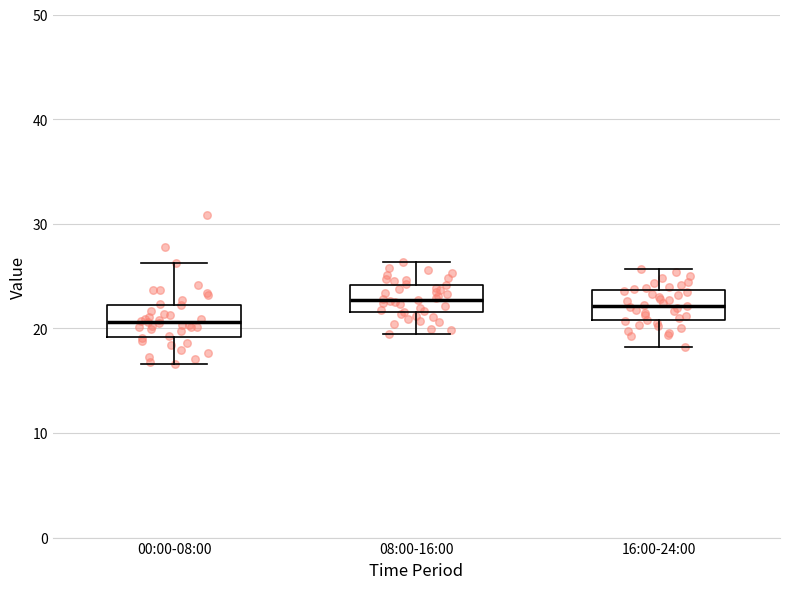

Reading left to right, read every box against the y-axis: the position of its median line, the range the box covers, and the ends of its whiskers. The values are not printed on the chart, so give them approximately, as read against the axis.

00:00-08:00: median 21, box 19 to 22, whiskers 17 to 26
08:00-16:00: median 23, box 22 to 24, whiskers 20 to 26
16:00-24:00: median 22, box 21 to 24, whiskers 18 to 26